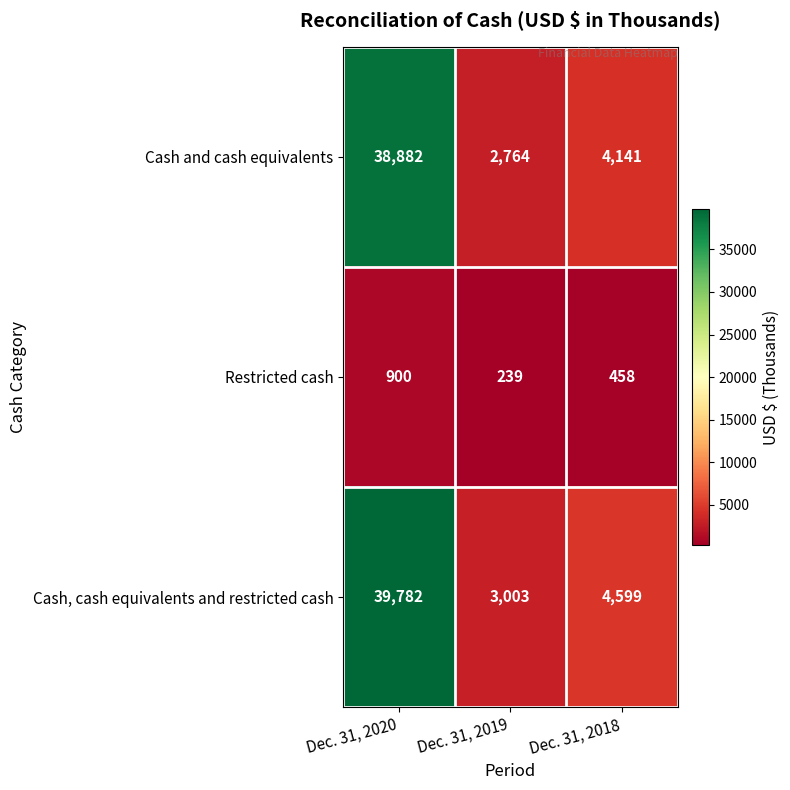

Is it true that Cash and cash equivalents equals 2764 at Dec. 31, 2019?

True